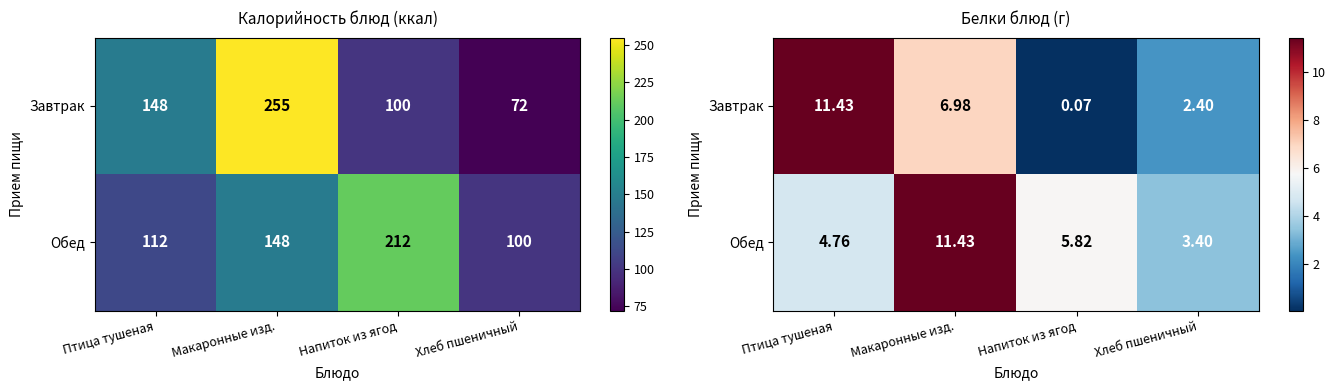

Which has a higher value, Напиток из ягод or Хлеб пшеничный?

Хлеб пшеничный